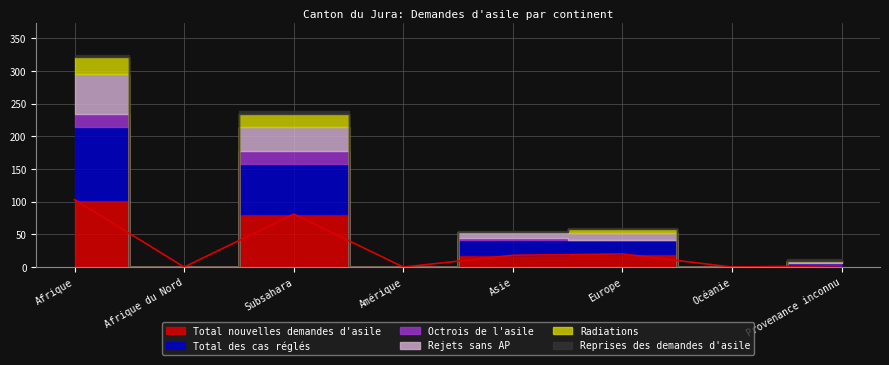

Reading left to right, extract all data points from this chart.

Total nouvelles demandes d'asile: Afrique=103	Afrique du Nord=0	Subsahara=81	Amérique=0	Asie=18	Europe=20	Océanie=0	Provenance inconnu=2
Total des cas réglés: Afrique=112	Afrique du Nord=0	Subsahara=77	Amérique=0	Asie=24	Europe=22	Océanie=0	Provenance inconnu=4
Octrois de l'asile: Afrique=19	Afrique du Nord=0	Subsahara=19	Amérique=0	Asie=3	Europe=0	Océanie=0	Provenance inconnu=0
Rejets sans AP: Afrique=62	Afrique du Nord=0	Subsahara=37	Amérique=0	Asie=8	Europe=10	Océanie=0	Provenance inconnu=3
Radiations: Afrique=25	Afrique du Nord=0	Subsahara=20	Amérique=0	Asie=1	Europe=6	Océanie=0	Provenance inconnu=1
Reprises des demandes d'asile: Afrique=4	Afrique du Nord=0	Subsahara=4	Amérique=0	Asie=1	Europe=2	Océanie=0	Provenance inconnu=3